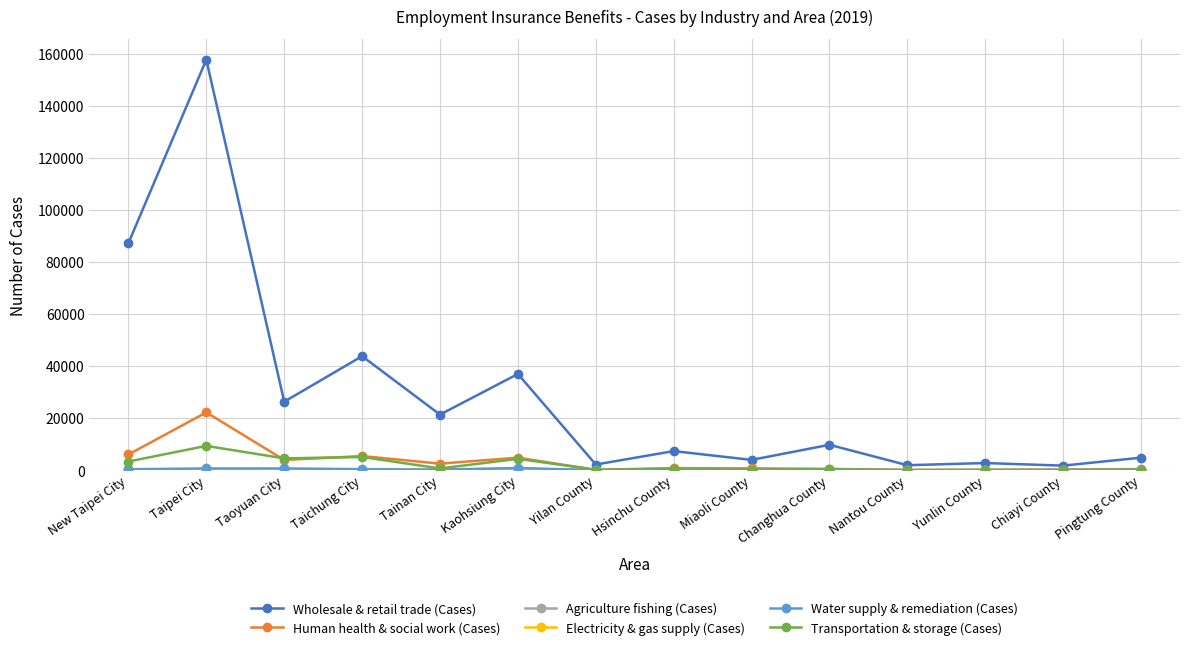

The value of Wholesale & retail trade (Cases) at Nantou County is 1940. True or false?

True